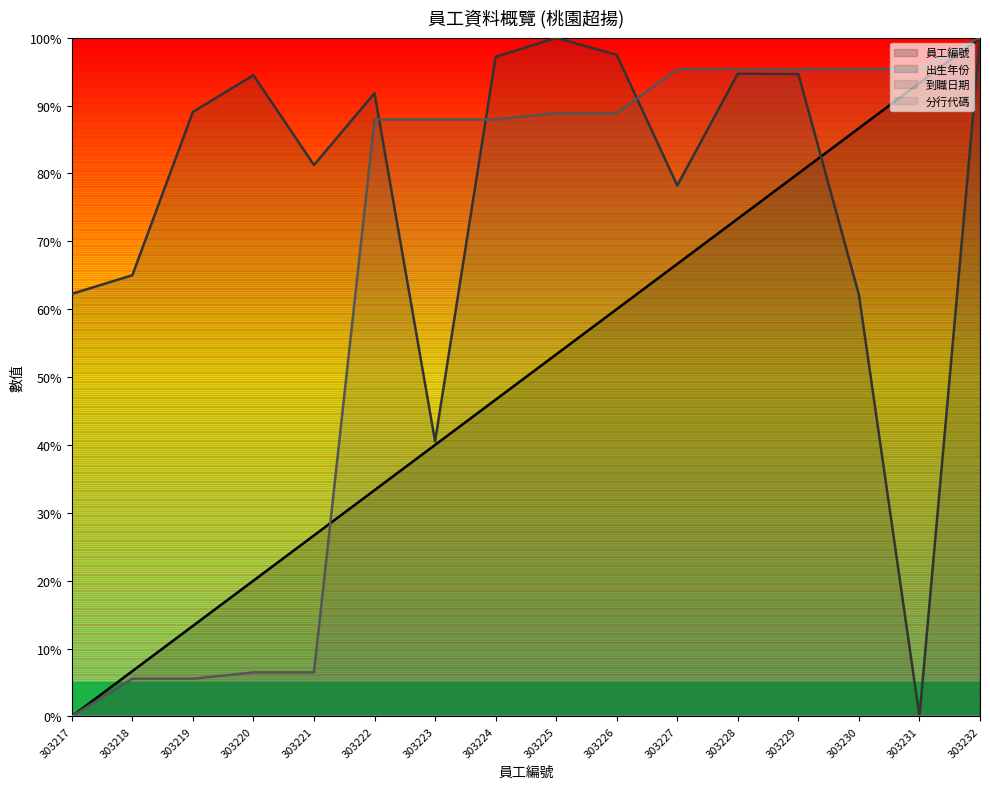

Which category has the lowest value across all series?

303217